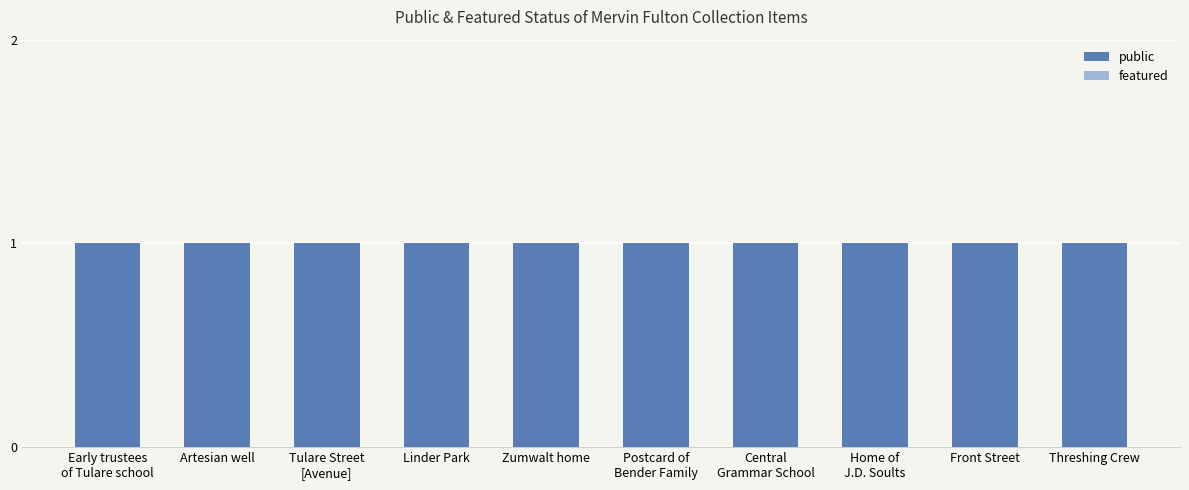

Which series has the largest total across all categories?

public